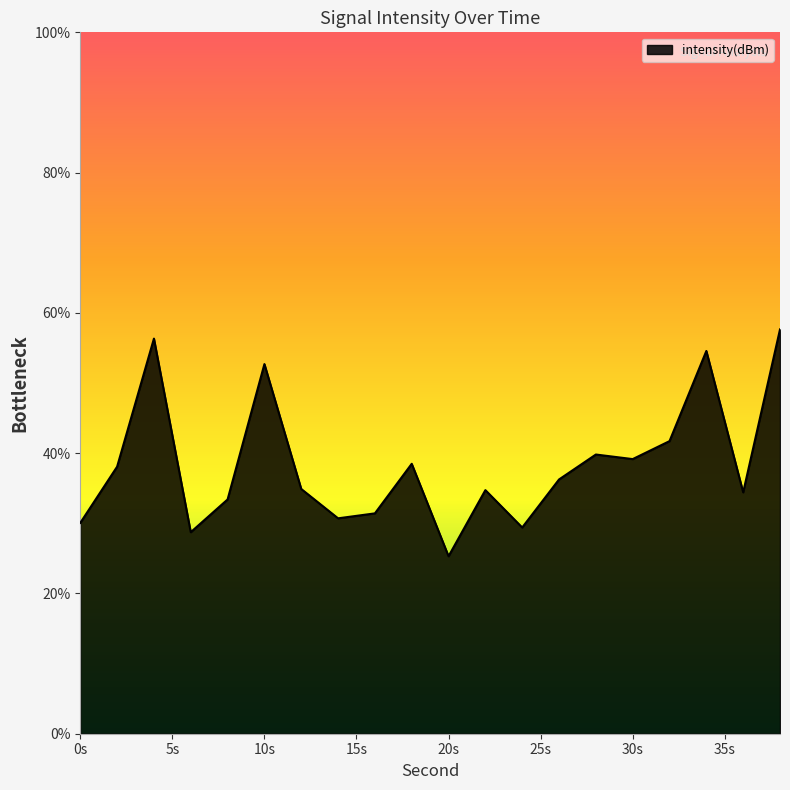

What is the greatest value displayed?

57.6